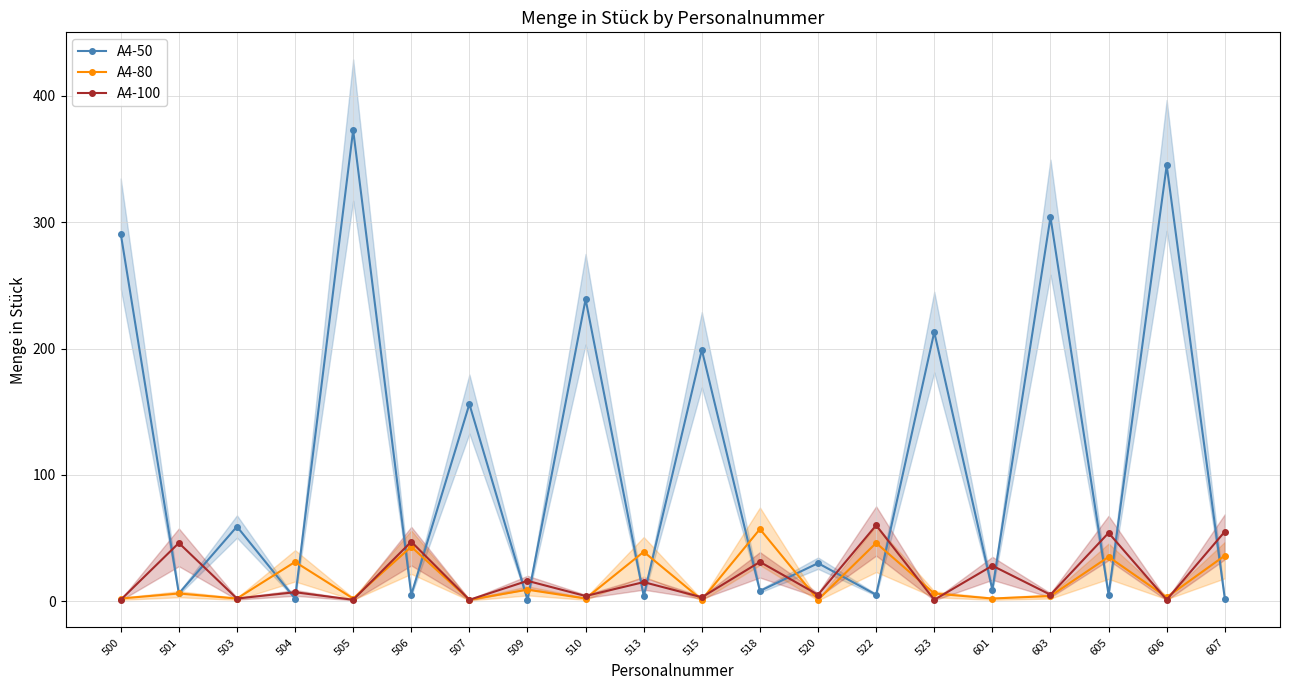

How many lines are shown in the chart?

3